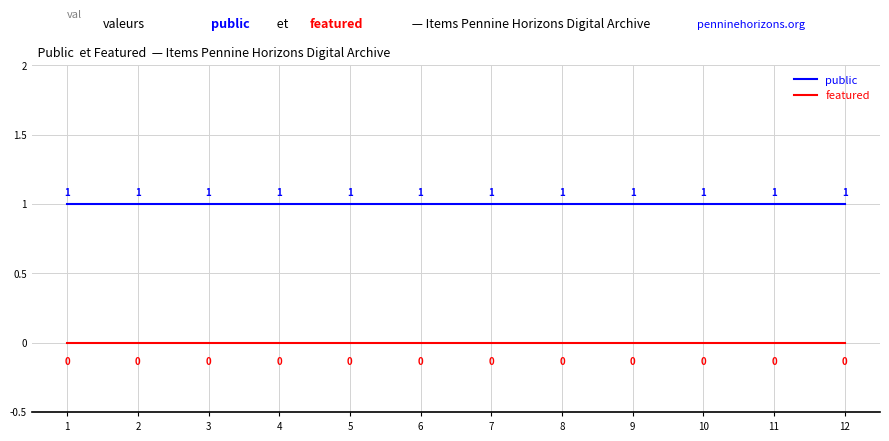

List the series in order of their overall mean, highest first.

public, featured